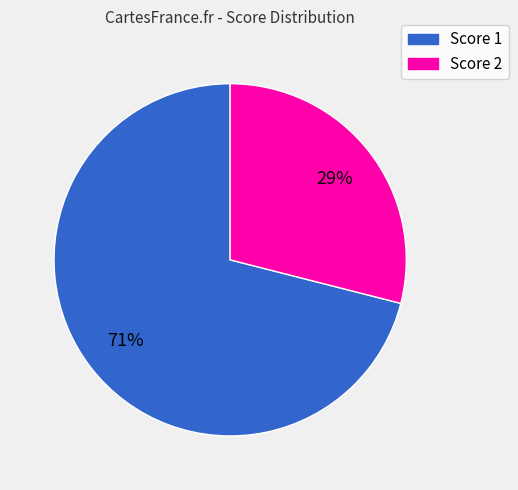

Is there a majority slice in this chart?

Yes